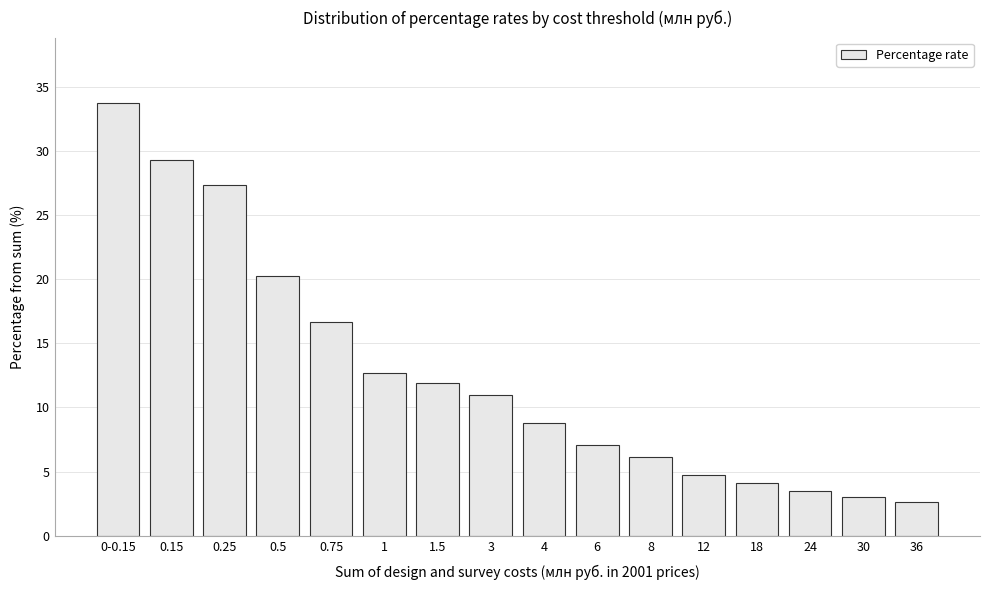

What position from the left is 0.75?

5